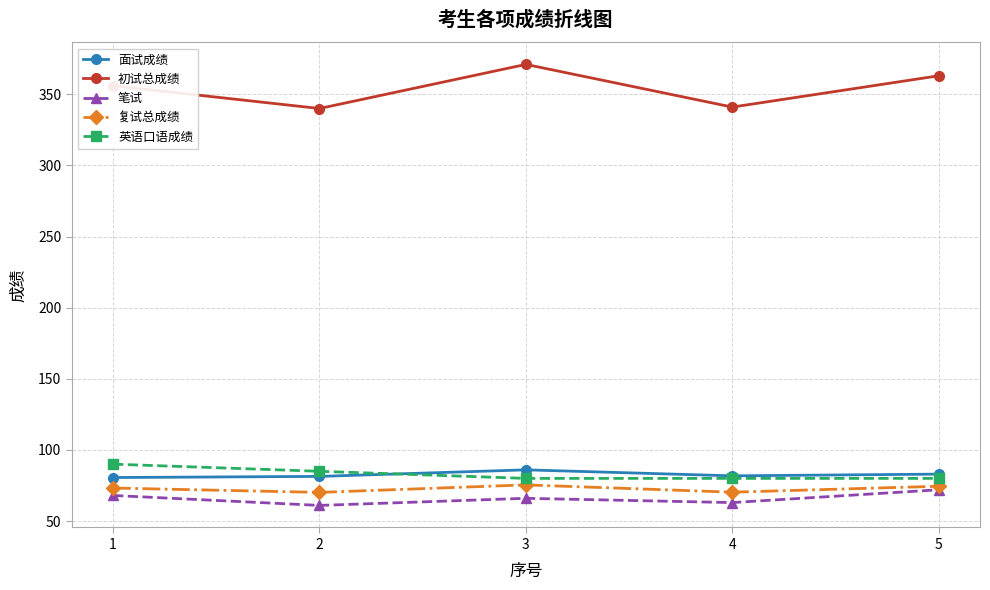

At how many categories does at least one series exceed 95?

5